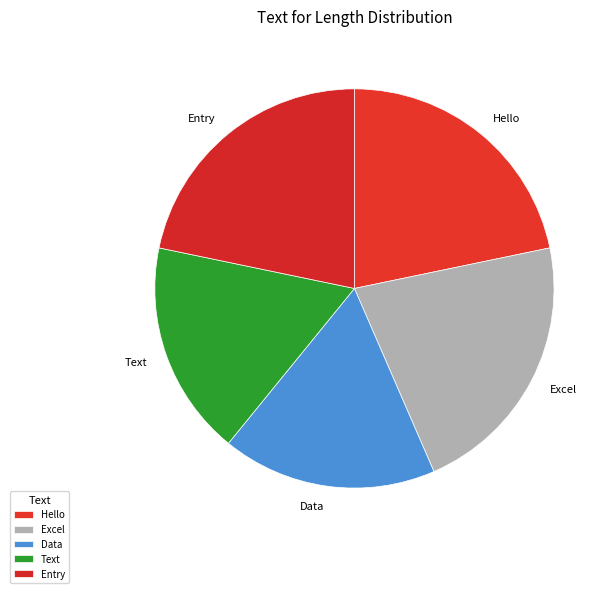

Does any single category account for the majority?

No